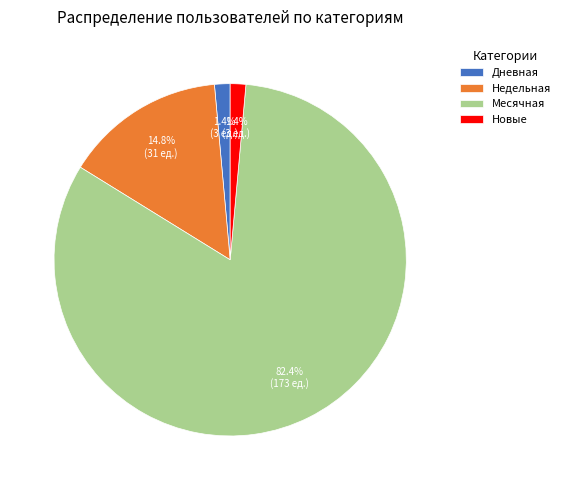

Is the sum of Дневная and Недельная greater than half?

No